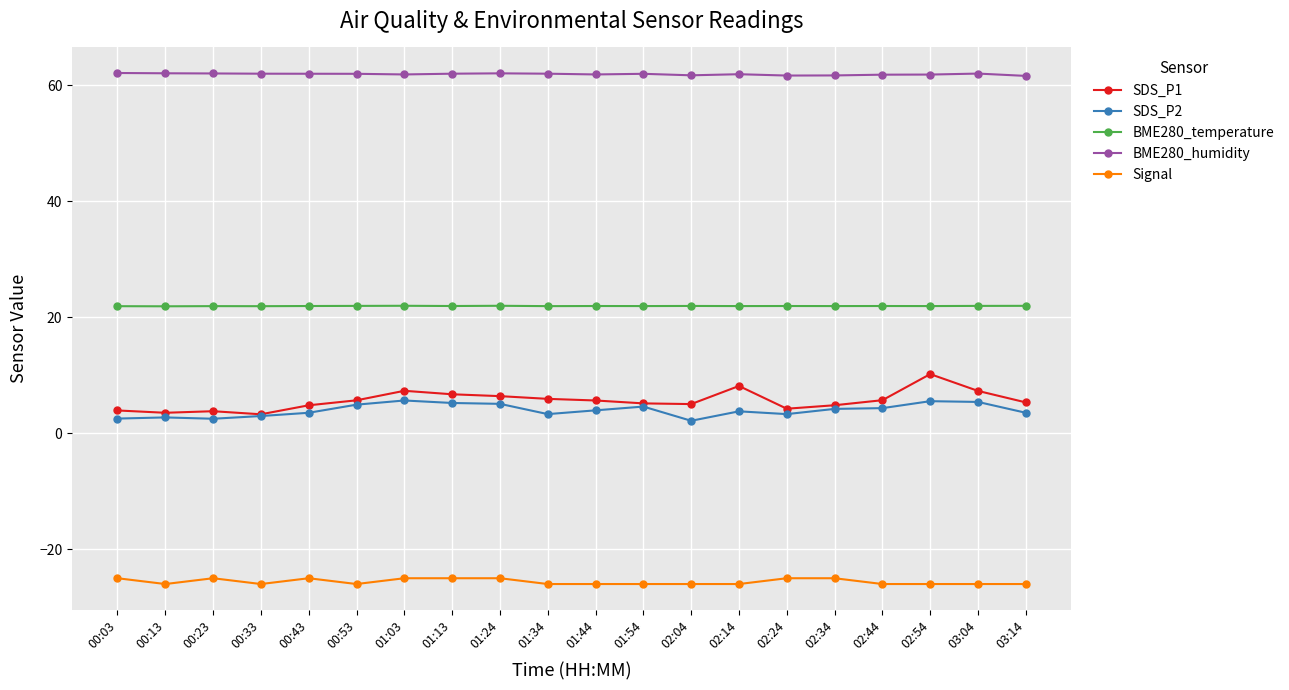

What is the approximate value of SDS_P2 at 01:03?

5.7